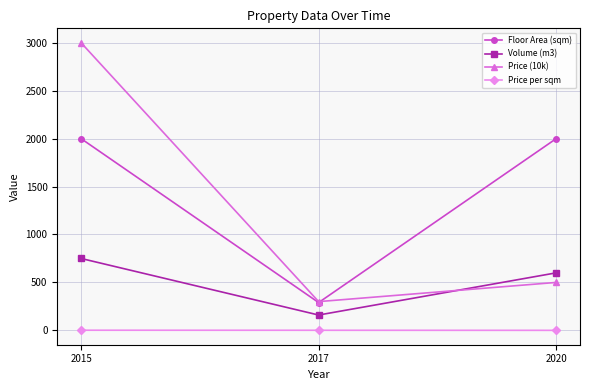

The Price (10k) series shows 3000.0 at 2015. True or false?

True